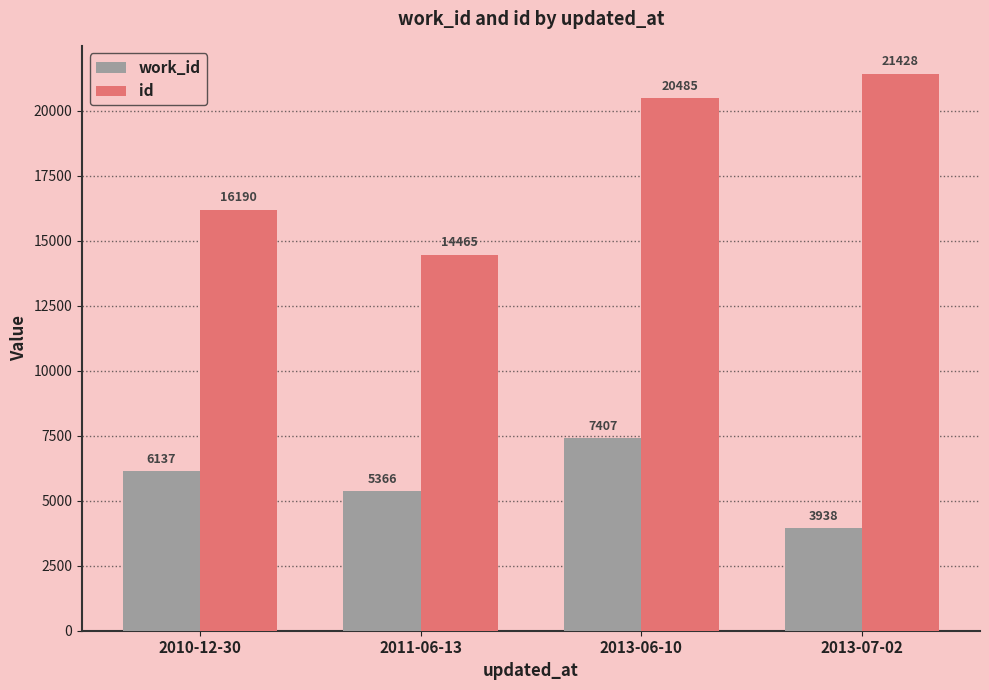

Which series has the largest range (max minus min)?

id